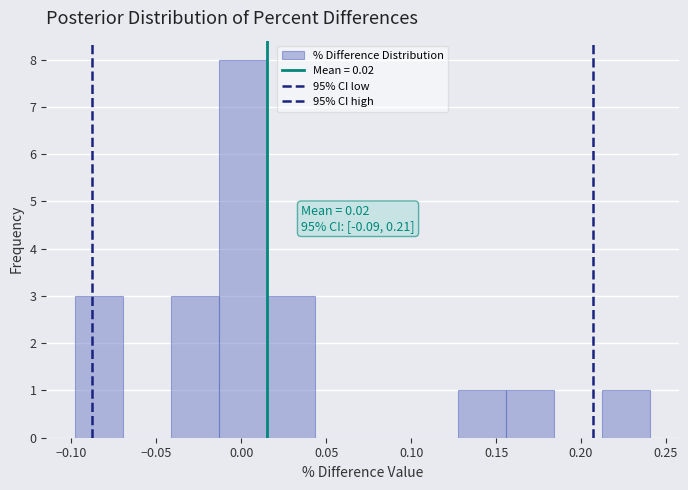

Over which range of the x-axis is the bar tallest?

-0.015 to 0.015